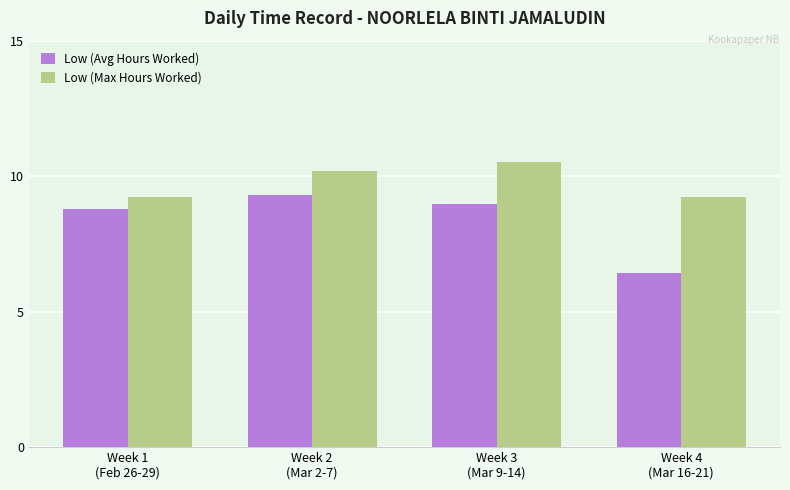

The value of Low (Max Hours Worked) at Week 4
(Mar 16-21) is 14.7. True or false?

False